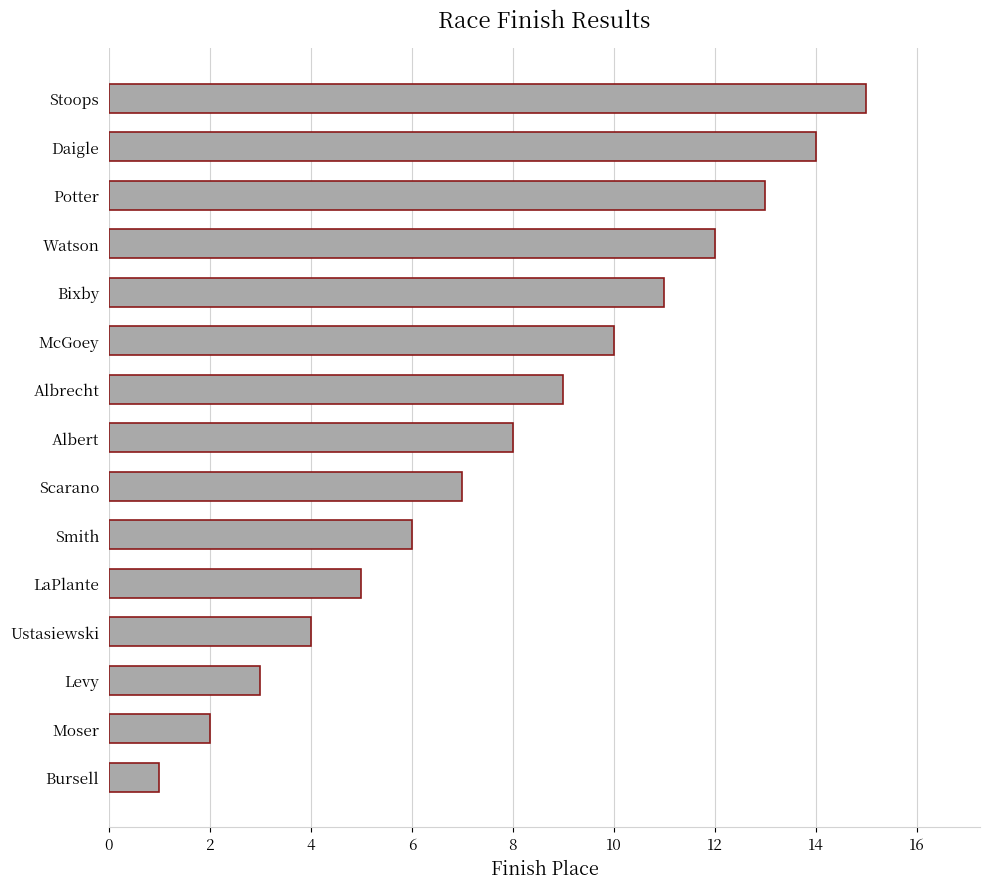

Does the chart contain stacked bars?

No